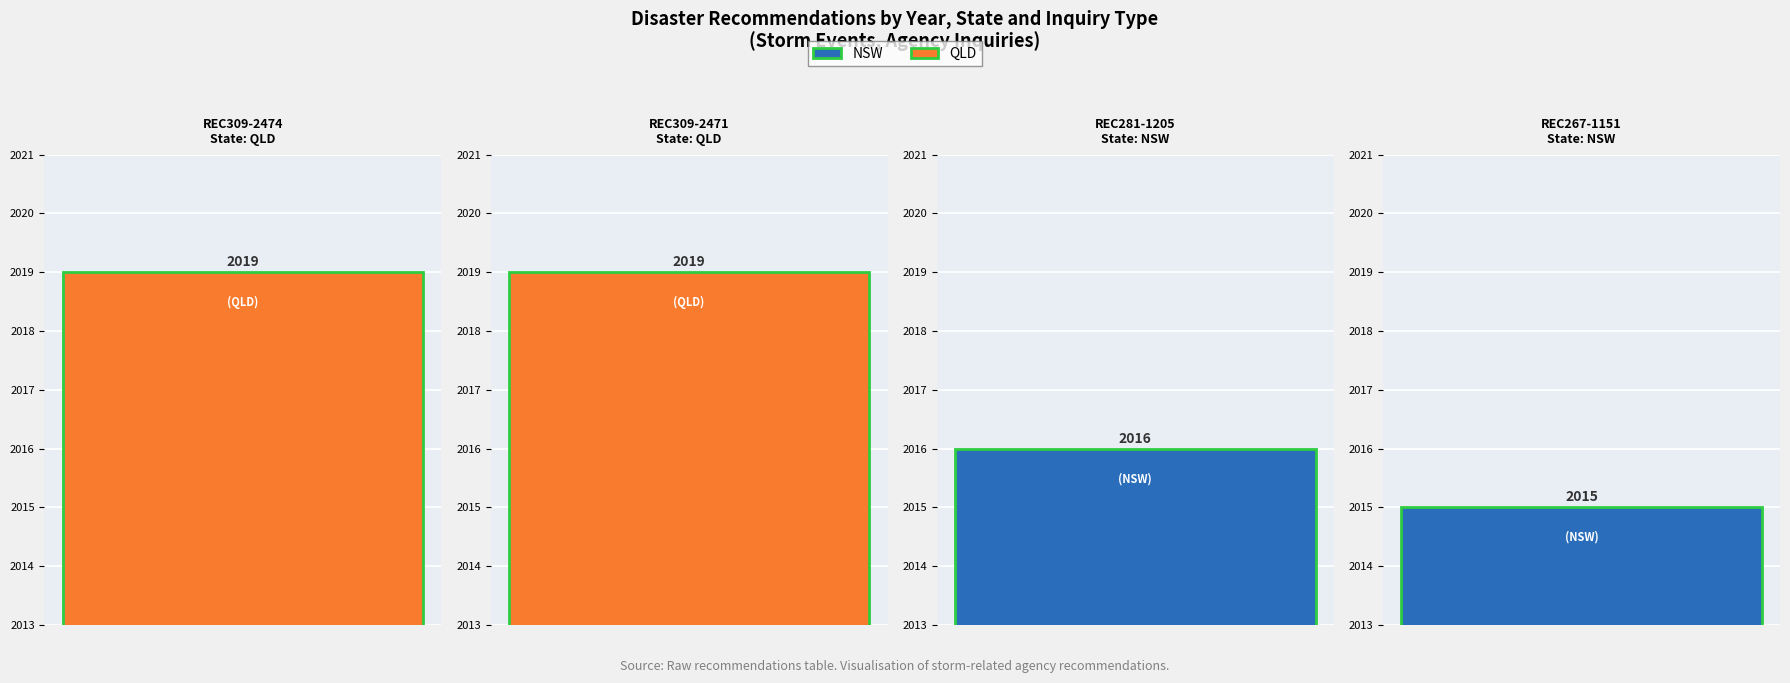

What is the value of the 3rd bar from the left?

2016